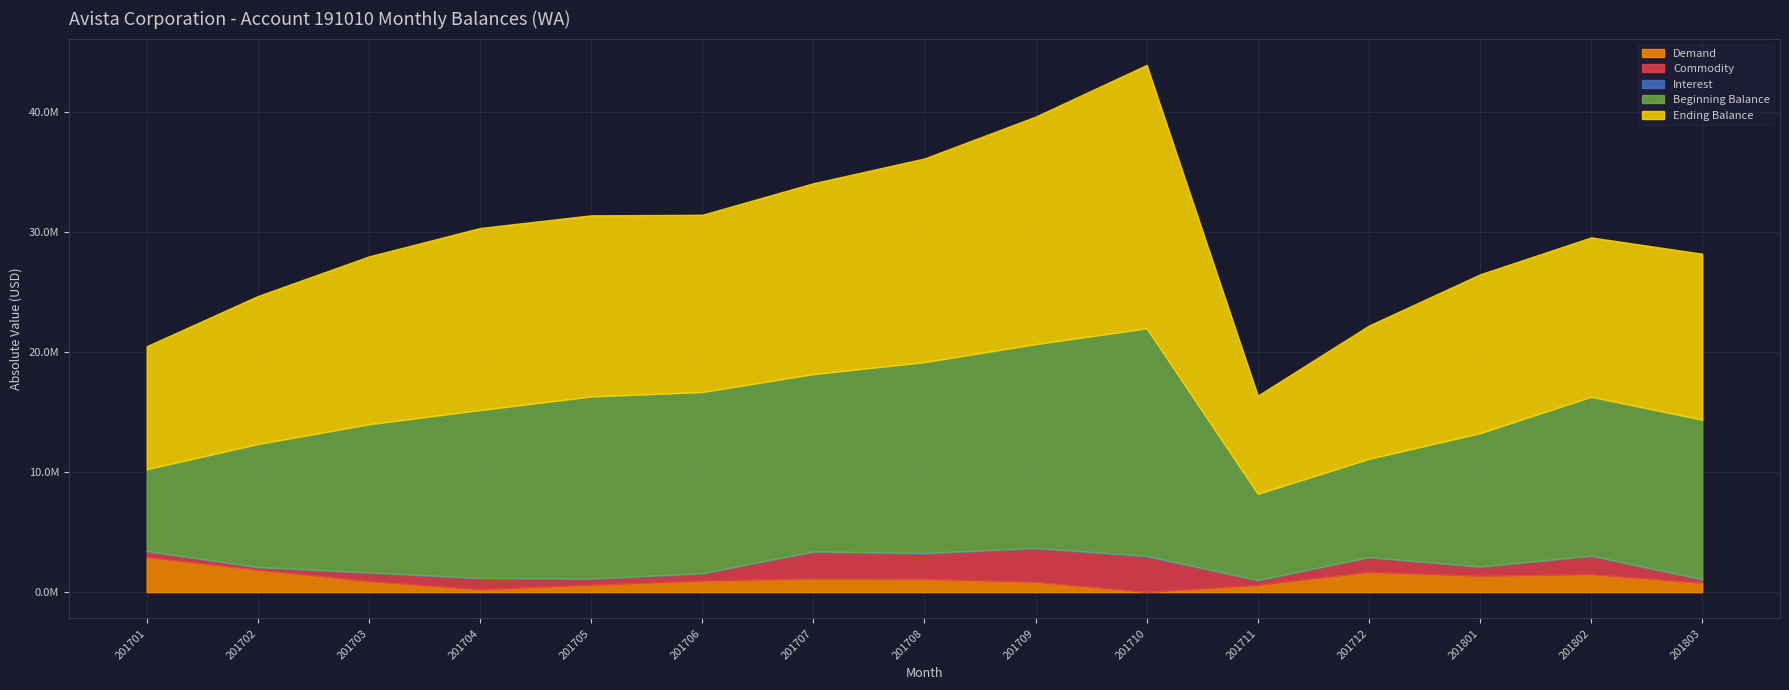

What is the difference between the highest and lowest values at 201801?

13199756.1